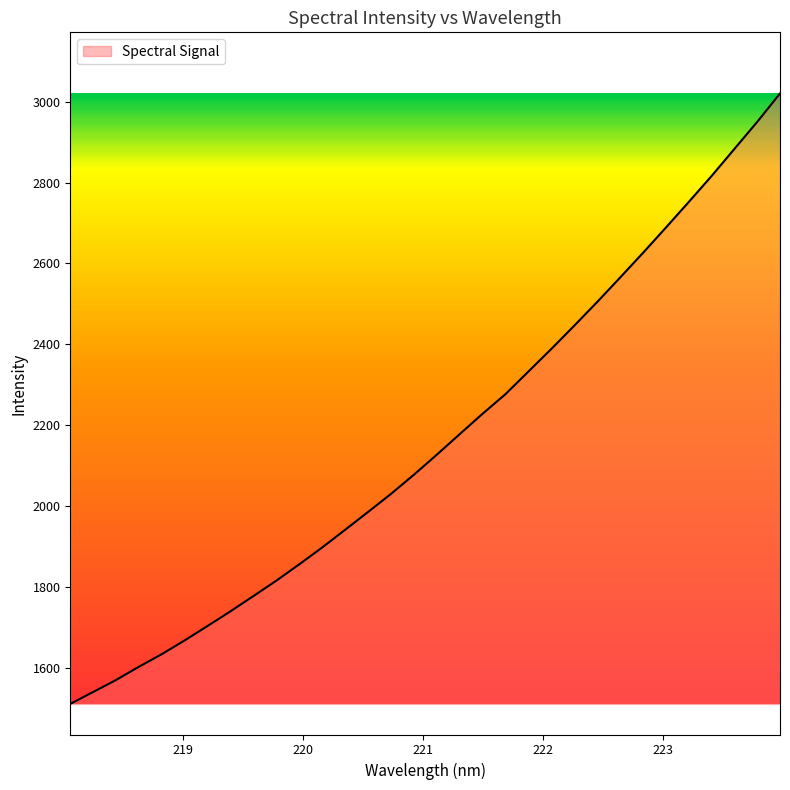

What is the minimum value shown in the chart?

1512.2